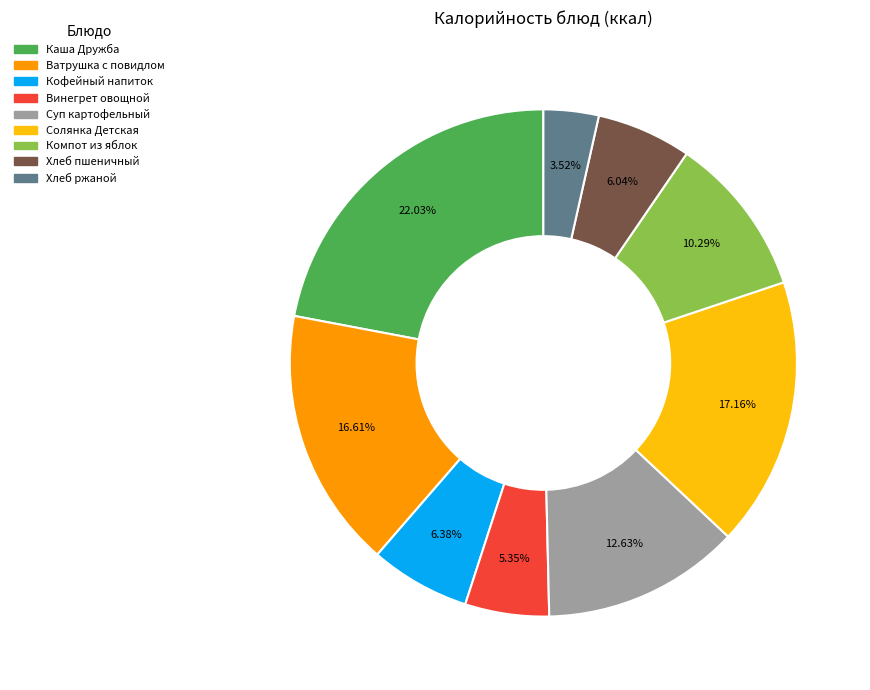

Is there a majority slice in this chart?

No